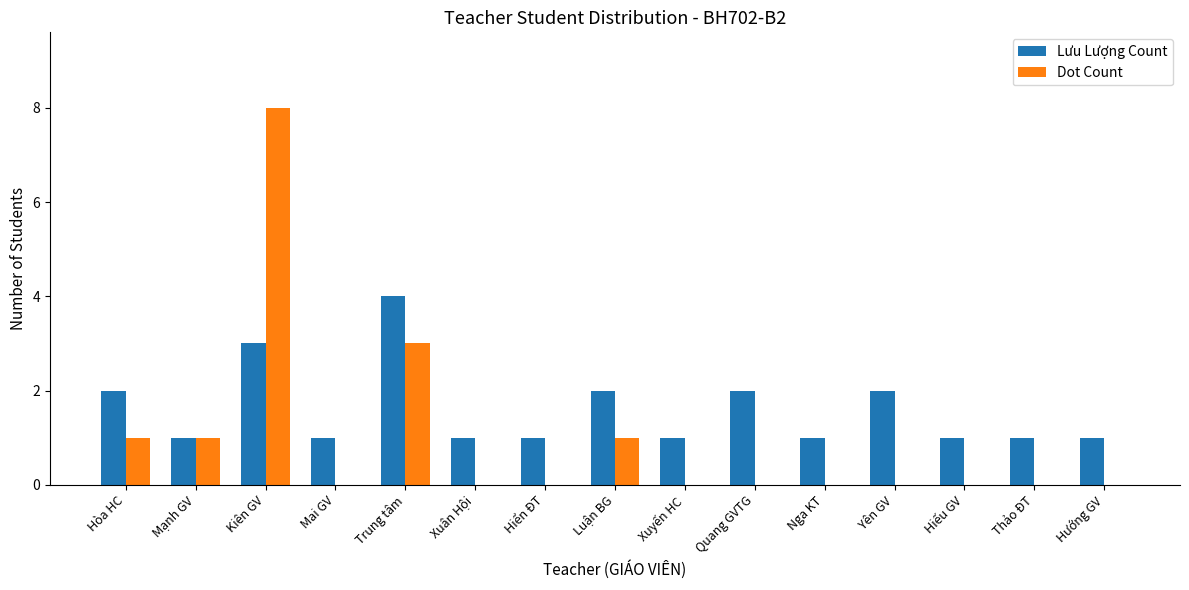

The Dot Count series shows 0 at Hiếu GV. True or false?

True